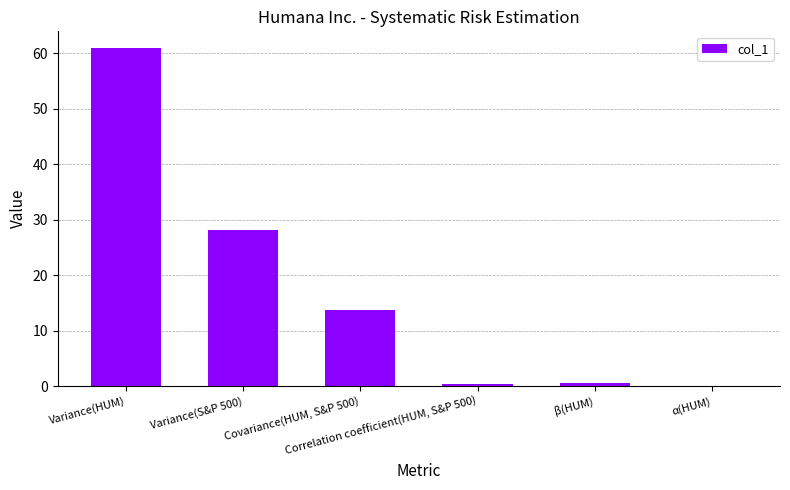

What is the sum of all values?

103.6